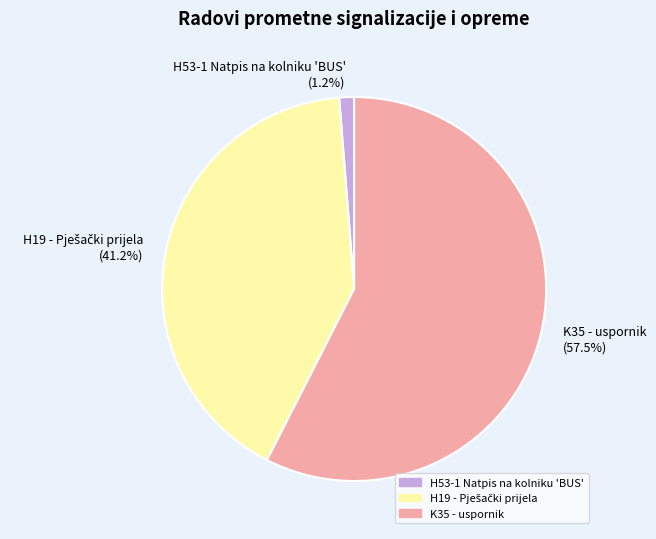

Does K35 - uspornik represent more than half of the total?

Yes